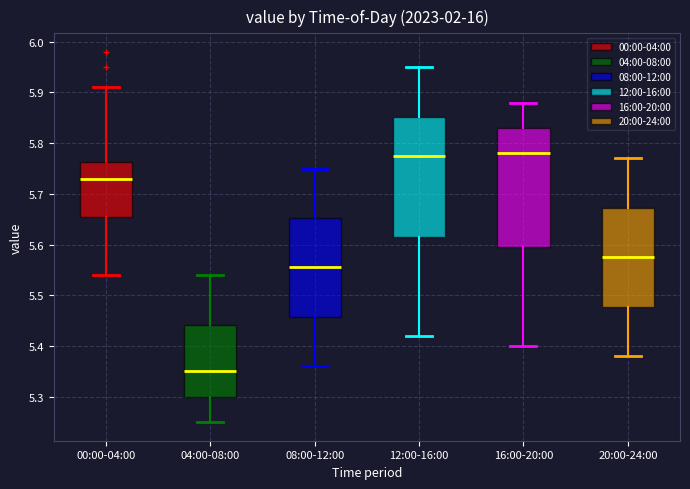

Reading left to right, transcribe this box plot: for each box, give where its median line is, the range the box spans, and where its two whiskers end, as read against the y-axis. The values are not printed on the chart, so give them approximately, as read against the axis.

00:00-04:00: median 5.73, box 5.66 to 5.76, whiskers 5.54 to 5.91
04:00-08:00: median 5.35, box 5.30 to 5.44, whiskers 5.25 to 5.54
08:00-12:00: median 5.56, box 5.46 to 5.65, whiskers 5.36 to 5.75
12:00-16:00: median 5.78, box 5.62 to 5.85, whiskers 5.42 to 5.95
16:00-20:00: median 5.78, box 5.60 to 5.83, whiskers 5.40 to 5.88
20:00-24:00: median 5.58, box 5.48 to 5.67, whiskers 5.38 to 5.77